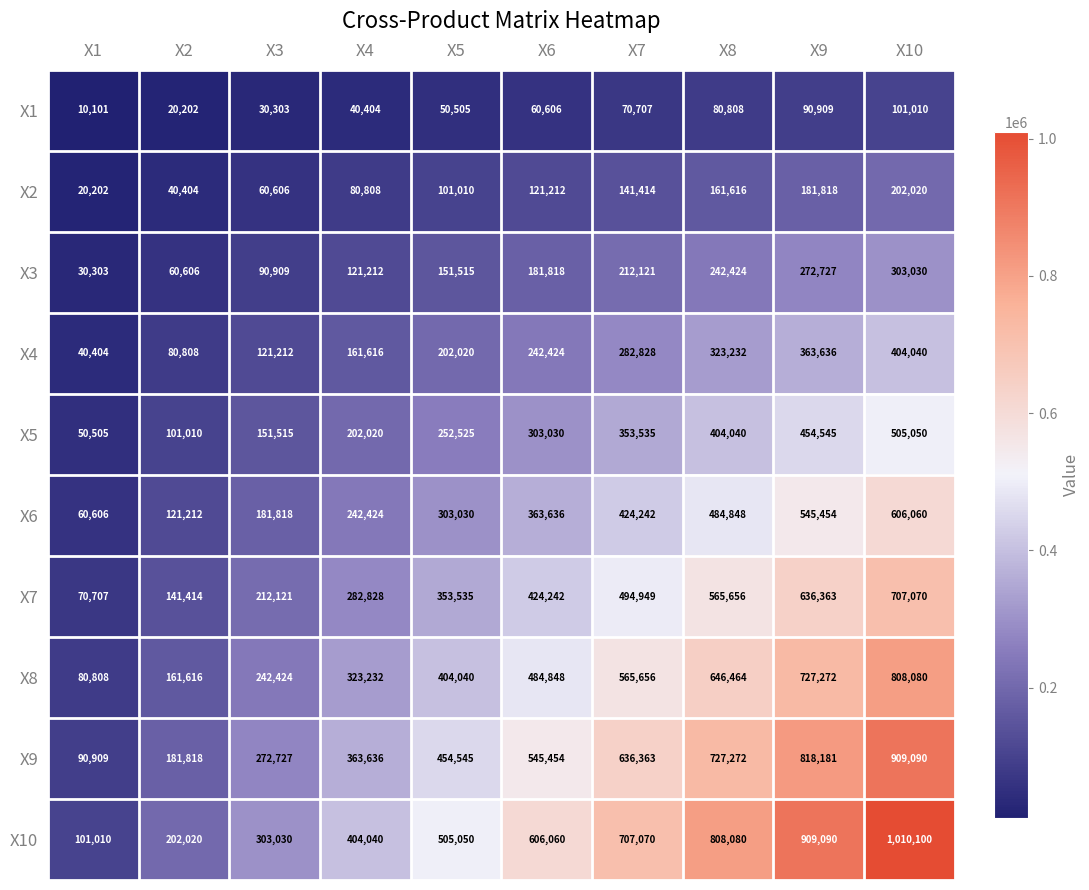

List the series in order of their peak value, highest first.

X10, X9, X8, X7, X6, X5, X4, X3, X2, X1